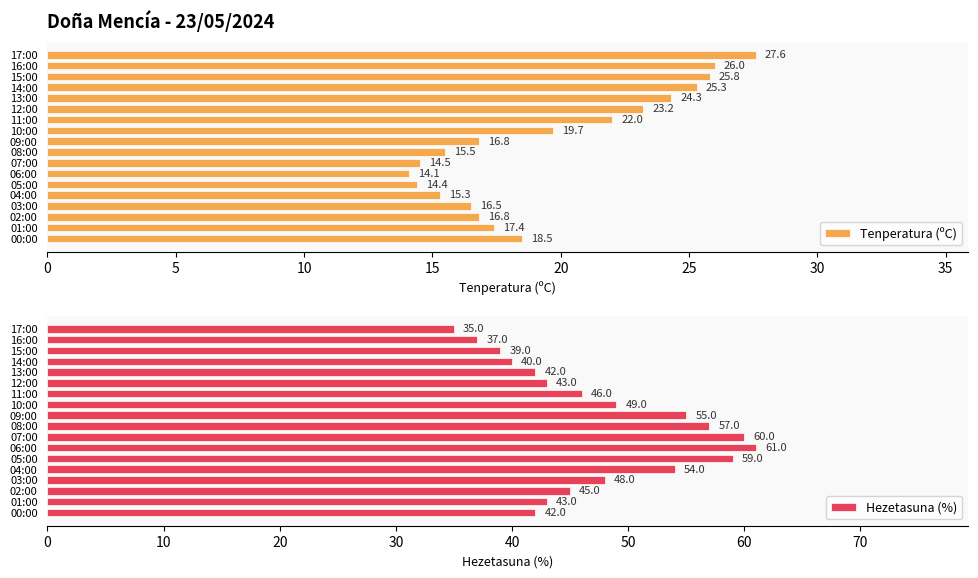

The value of Tenperatura (ºC) at 13:00 is 43.3. True or false?

False